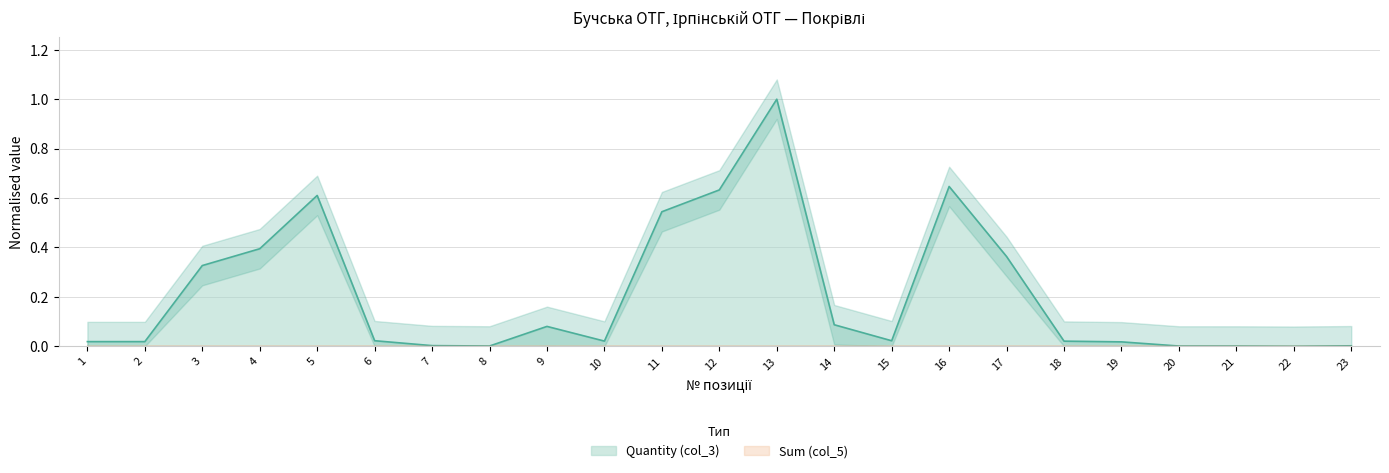

What is the sum of all values?

4.8